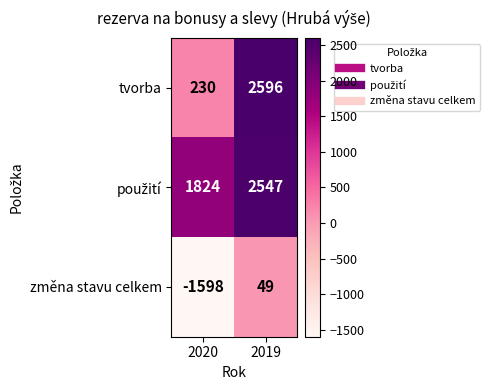

What is the sum of all tvorba values?

2826